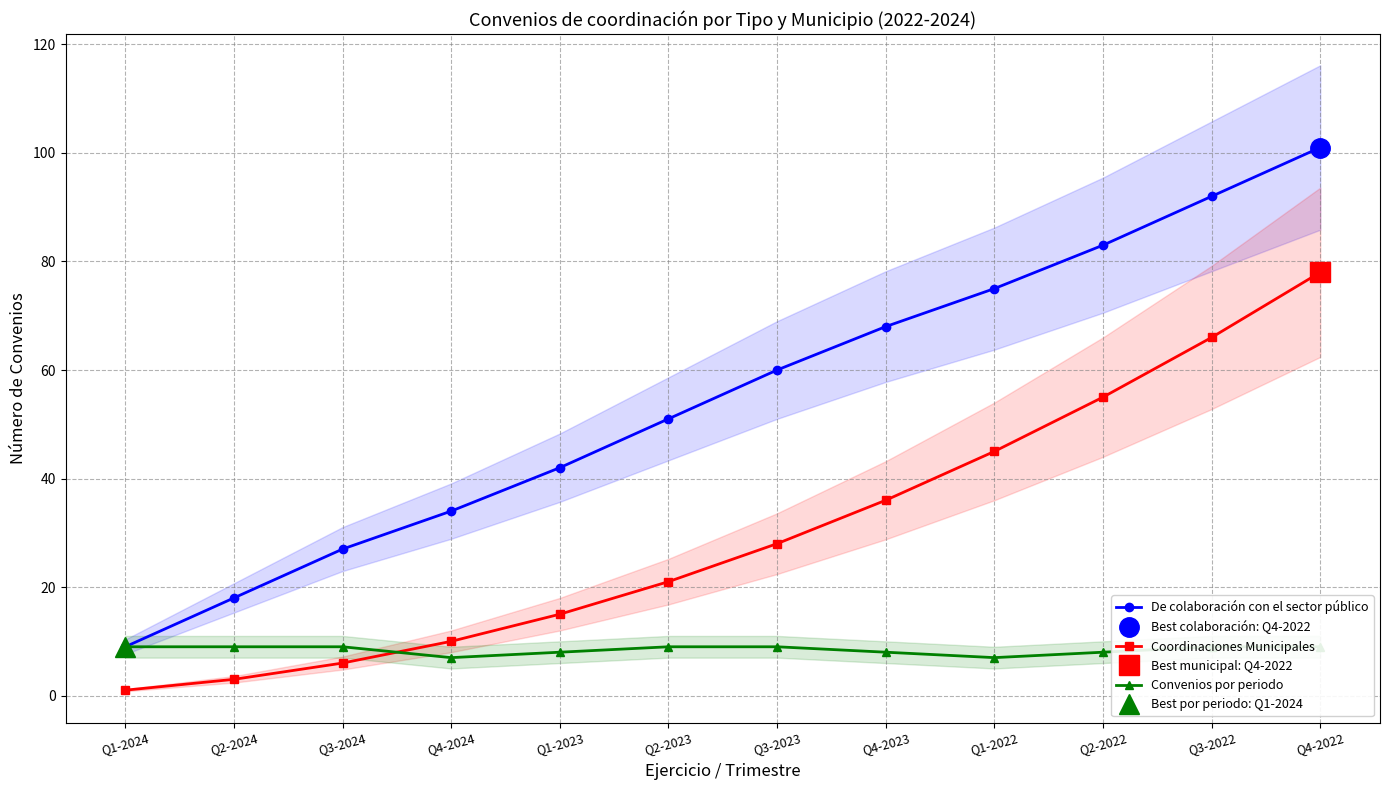

True or false: Coordinaciones Municipales has more than 0 interior local peaks.

False